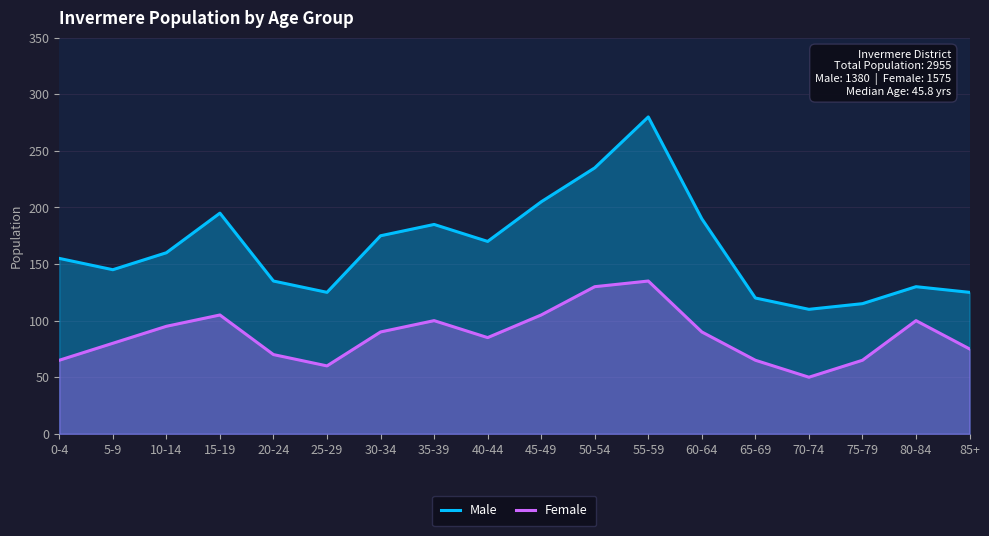

Reading left to right, extract all data points from this chart.

Male: 155	145	160	195	135	125	175	185	170	205	235	280	190	120	110	115	130	125
Female: 65	80	95	105	70	60	90	100	85	105	130	135	90	65	50	65	100	75